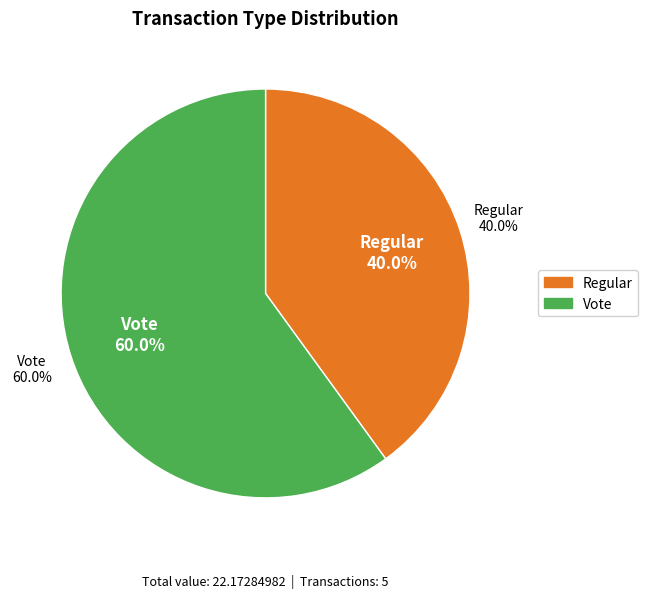

Is it true that Vote is 74% of the pie?

False